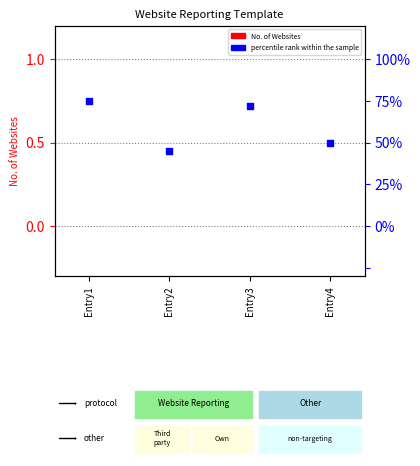

Which series reaches the maximum Y coordinate?

percentile rank within the sample